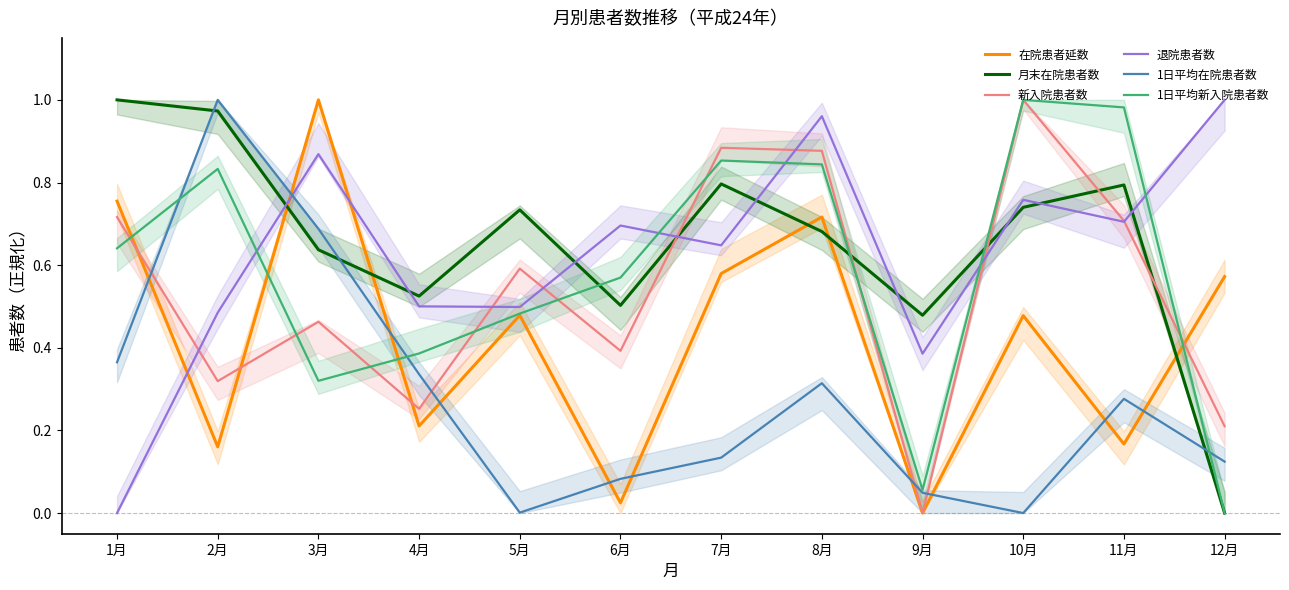

Reading left to right, what are all the values shown in this chart?

在院患者延数: 0.8	0.2	1.0	0.2	0.5	0.0	0.6	0.7	0.0	0.5	0.2	0.6
月末在院患者数: 1.0	1.0	0.6	0.5	0.7	0.5	0.8	0.7	0.5	0.7	0.8	0.0
新入院患者数: 0.7	0.3	0.5	0.3	0.6	0.4	0.9	0.9	0.0	1.0	0.7	0.2
退院患者数: 0.0	0.5	0.9	0.5	0.5	0.7	0.6	1.0	0.4	0.8	0.7	1.0
1日平均在院患者数: 0.4	1.0	0.7	0.3	0.0	0.1	0.1	0.3	0.0	0.0	0.3	0.1
1日平均新入院患者数: 0.6	0.8	0.3	0.4	0.5	0.6	0.9	0.8	0.1	1.0	1.0	0.0